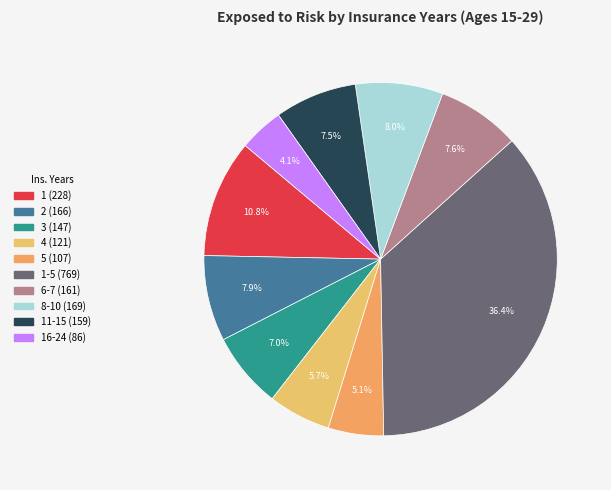

How many segments does this pie chart have?

10